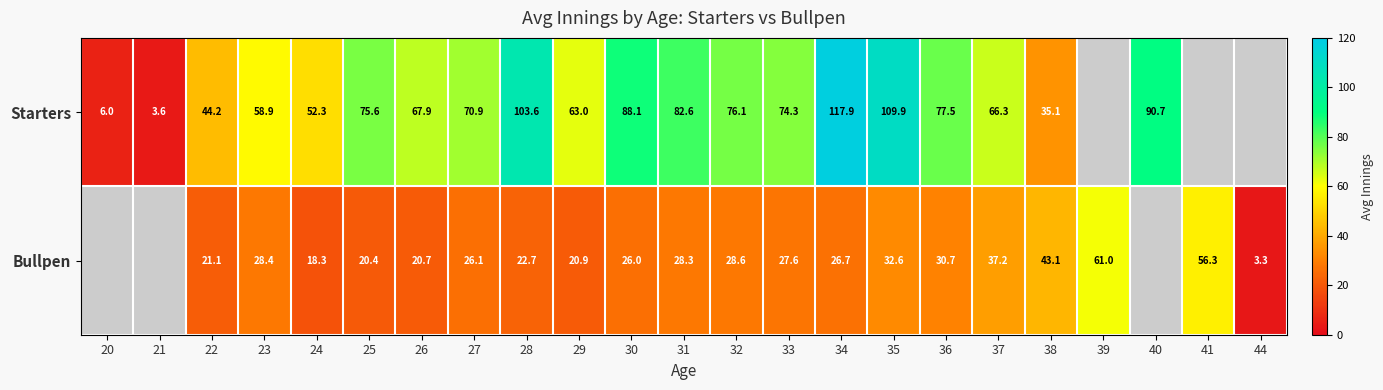

True or false: Starters has a value of 41.9 at 31.

False